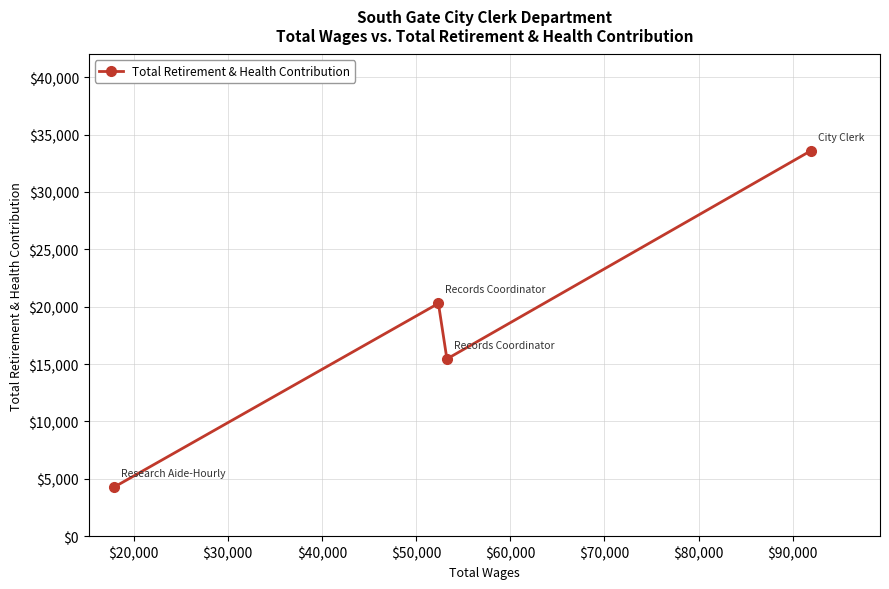

What is the value of the 3rd point from the left?

15445